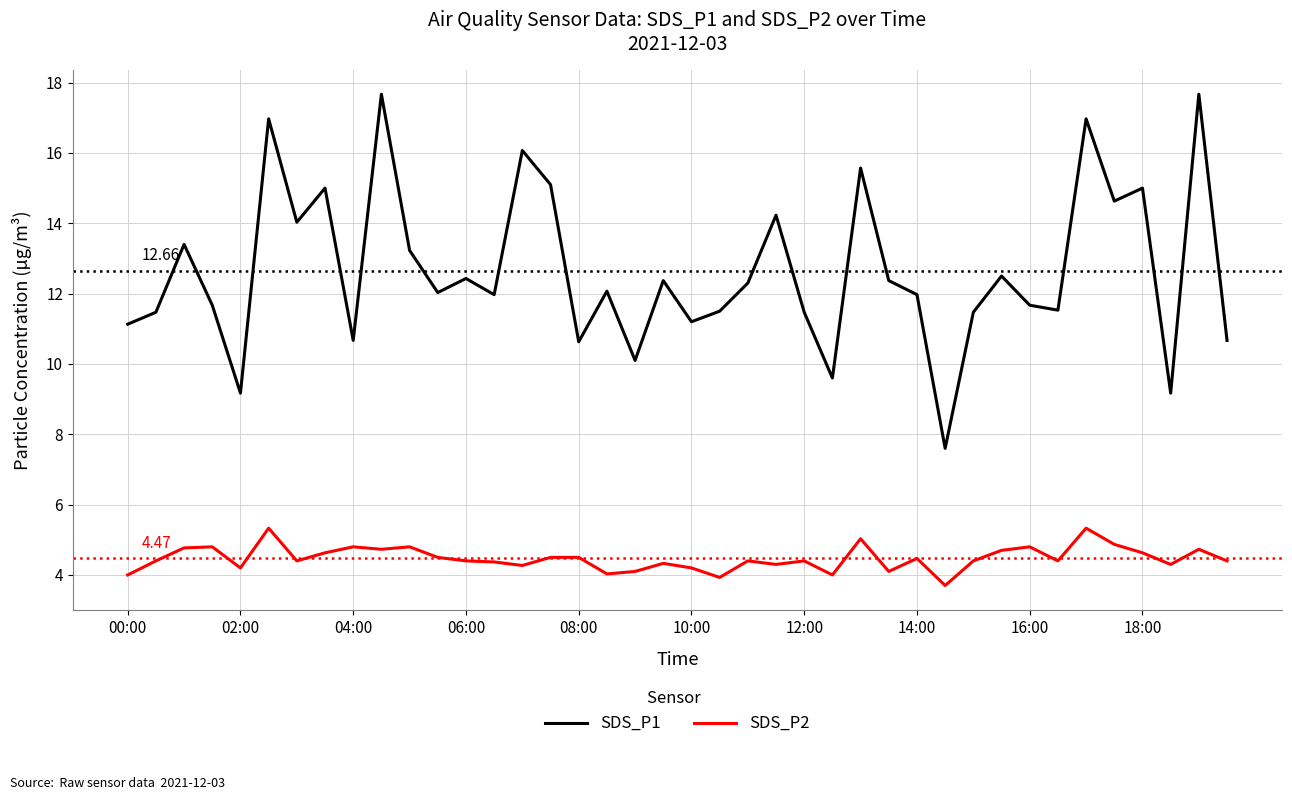

What is the difference between the maximum and minimum values in the SDS_P2 series?

1.6